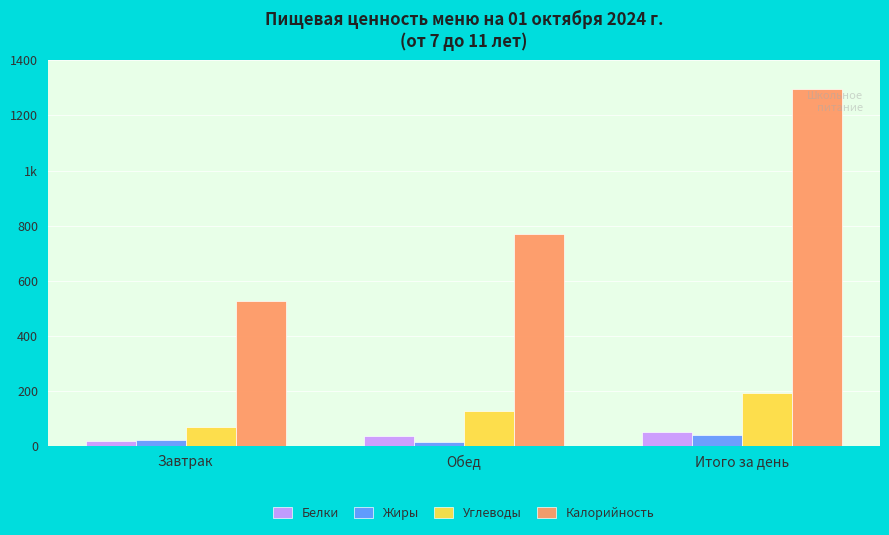

Does the chart contain any negative values?

No